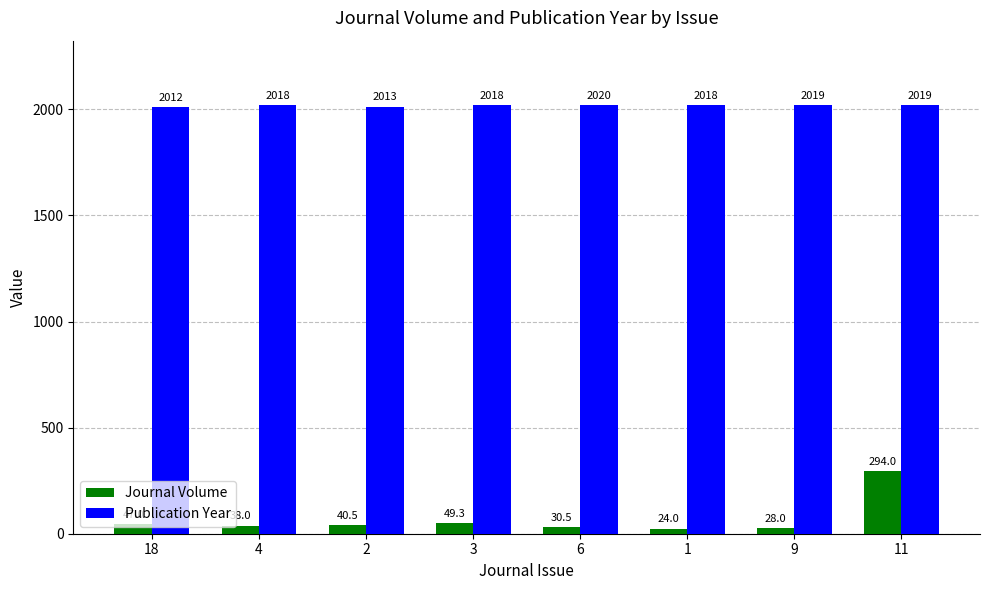

True or false: Publication Year has a value of 2012.0 at 18.

True